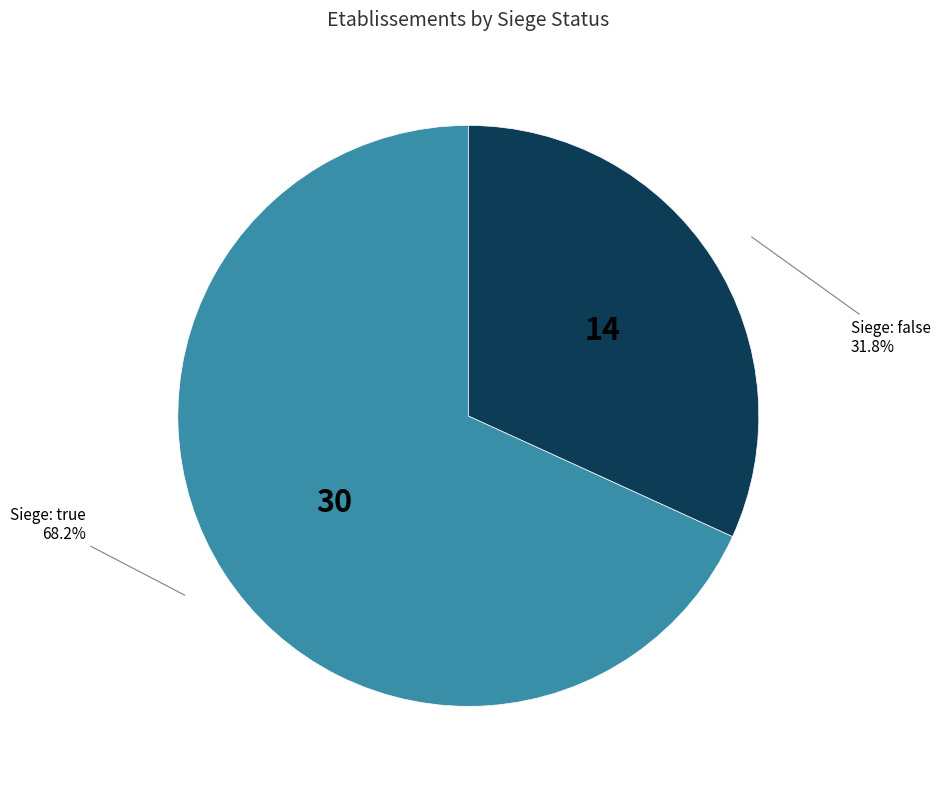

How many slices are in this pie chart?

2